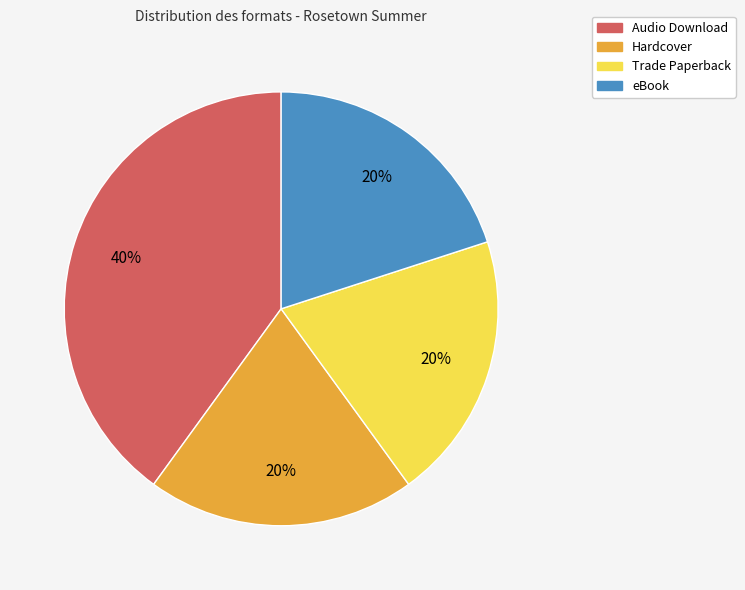

Which slice is the largest?

Audio Download